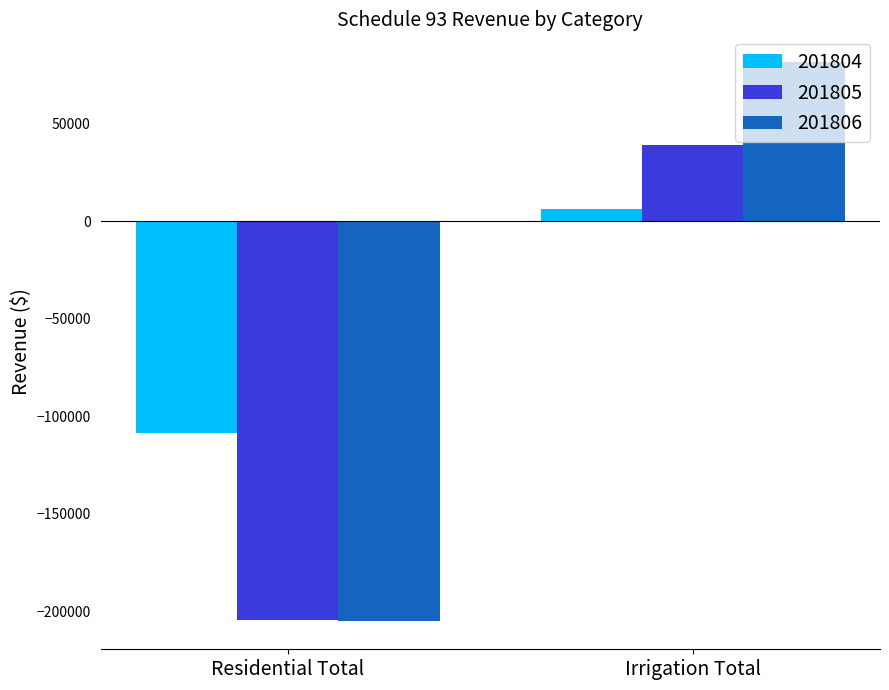

What is the label of the 1st bar from the left?

Residential Total